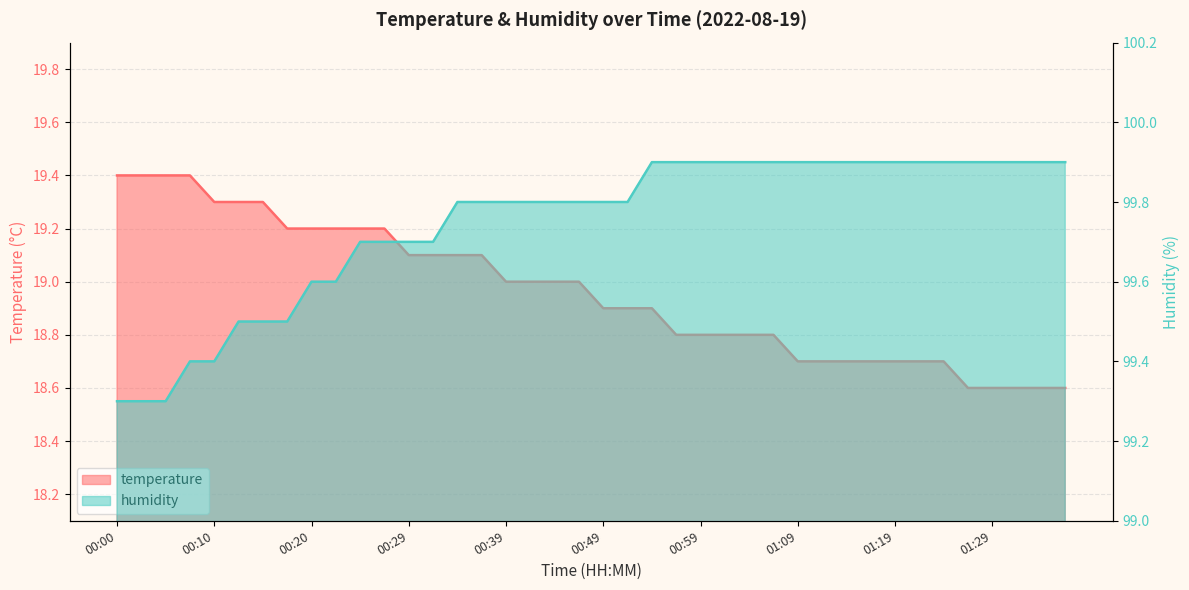

Reading right to left, list all the values displayed in this chart.

temperature: 01:36=18.6	01:34=18.6	01:32=18.6	01:29=18.6	01:27=18.6	01:24=18.7	01:22=18.7	01:19=18.7	01:16=18.7	01:14=18.7	01:11=18.7	01:09=18.7	01:06=18.8	01:04=18.8	01:02=18.8	00:59=18.8	00:57=18.8	00:54=18.9	00:52=18.9	00:49=18.9	00:46=19.0	00:44=19.0	00:42=19.0	00:39=19.0	00:37=19.1	00:34=19.1	00:32=19.1	00:29=19.1	00:27=19.2	00:25=19.2	00:22=19.2	00:20=19.2	00:17=19.2	00:15=19.3	00:12=19.3	00:10=19.3	00:07=19.4	00:05=19.4	00:03=19.4	00:00=19.4
humidity: 01:36=99.9	01:34=99.9	01:32=99.9	01:29=99.9	01:27=99.9	01:24=99.9	01:22=99.9	01:19=99.9	01:16=99.9	01:14=99.9	01:11=99.9	01:09=99.9	01:06=99.9	01:04=99.9	01:02=99.9	00:59=99.9	00:57=99.9	00:54=99.9	00:52=99.8	00:49=99.8	00:46=99.8	00:44=99.8	00:42=99.8	00:39=99.8	00:37=99.8	00:34=99.8	00:32=99.7	00:29=99.7	00:27=99.7	00:25=99.7	00:22=99.6	00:20=99.6	00:17=99.5	00:15=99.5	00:12=99.5	00:10=99.4	00:07=99.4	00:05=99.3	00:03=99.3	00:00=99.3